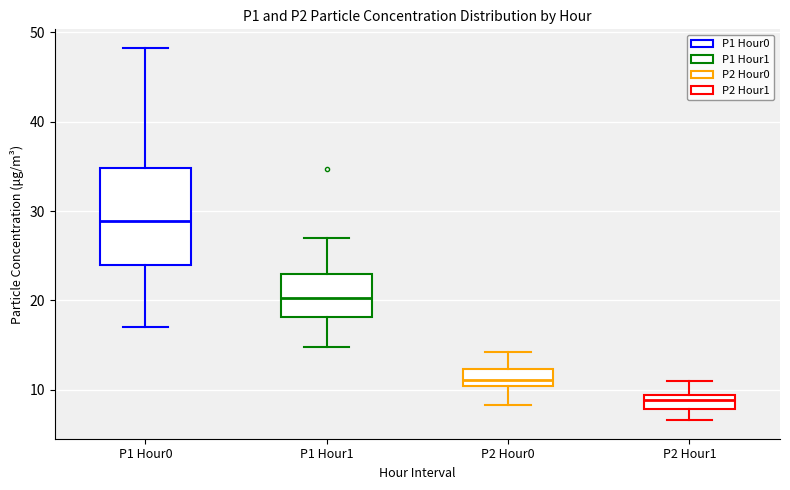

Comparing the boxes themselves (not the whiskers), which one is the tallest?

P1 Hour0